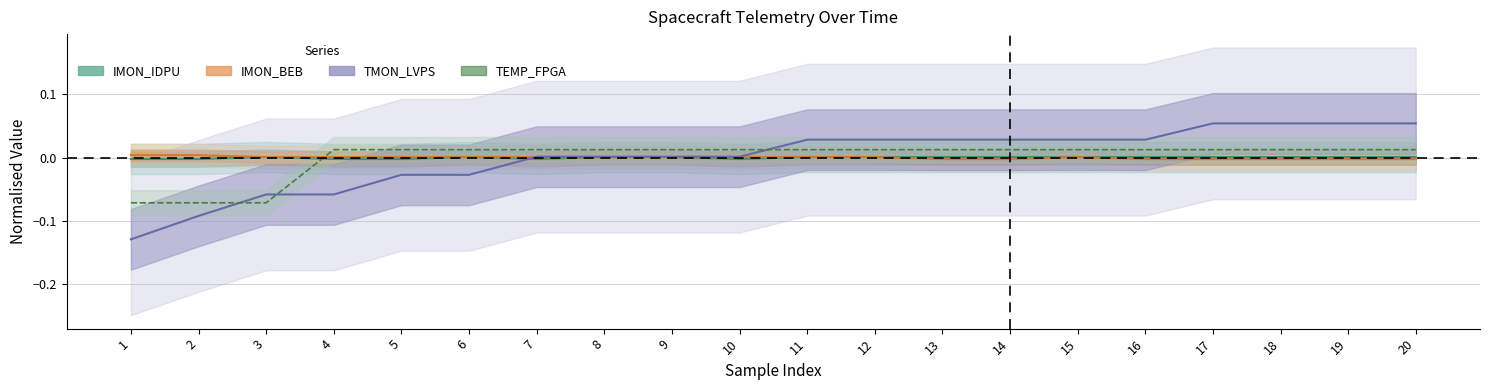

What is the minimum value for TMON_LVPS?

-0.1